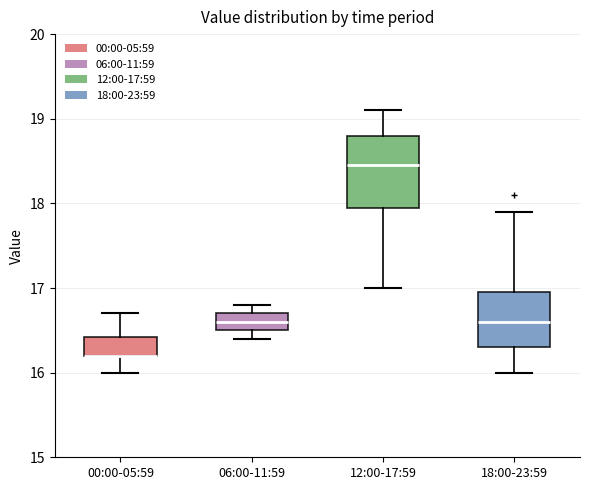

Comparing the boxes themselves (not the whiskers), which one is the tallest?

12:00-17:59